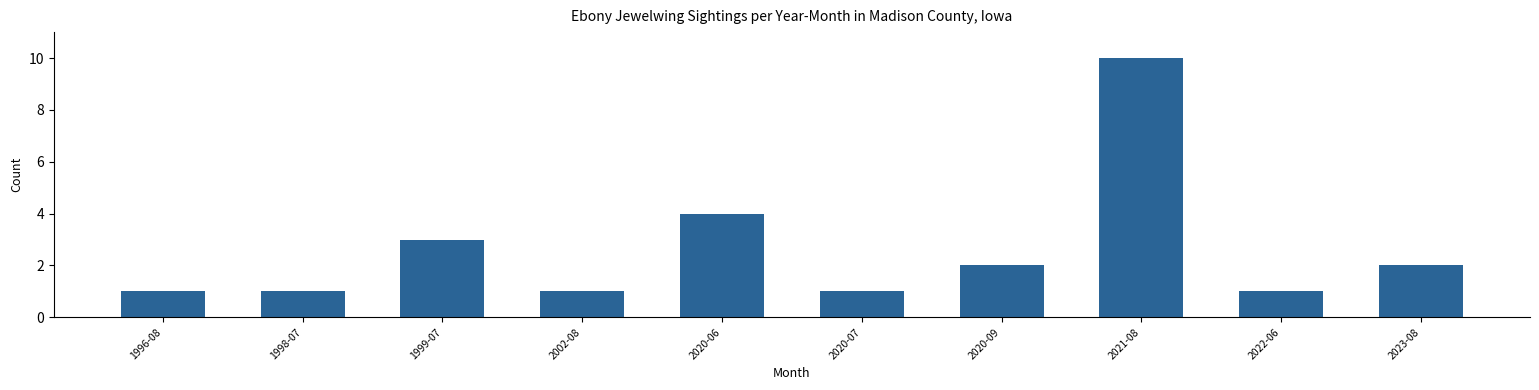

Reading right to left, what are all the values shown in this chart?

2	1	10	2	1	4	1	3	1	1